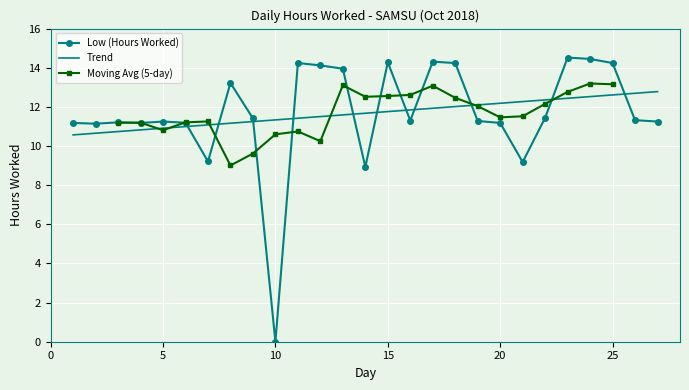

Is it true that Low (Hours Worked) equals 15.5 at 5?

False